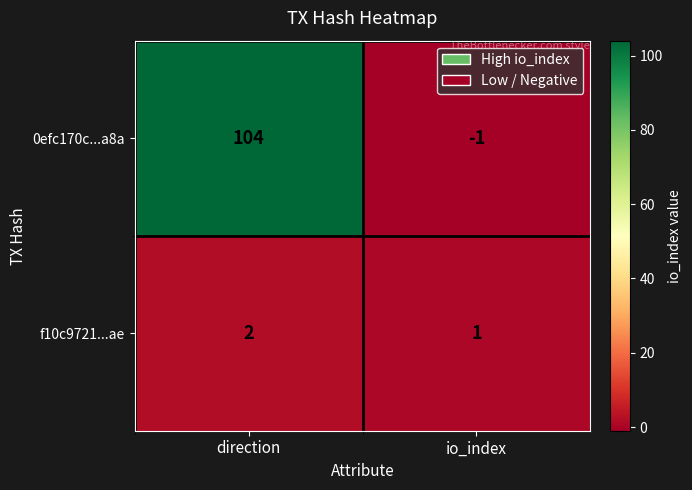

At which category is the sum across all series the highest?

direction